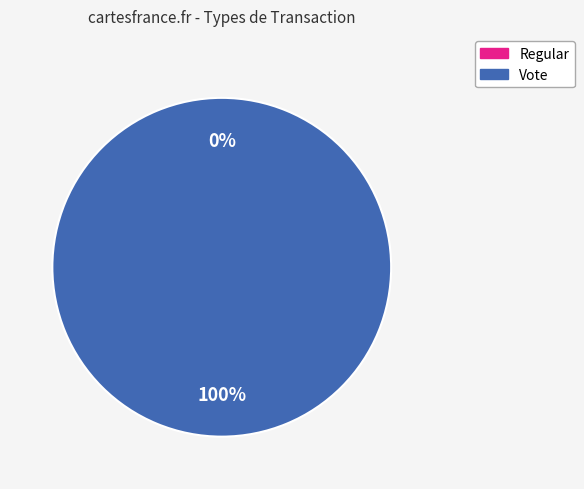

How many segments does this pie chart have?

2